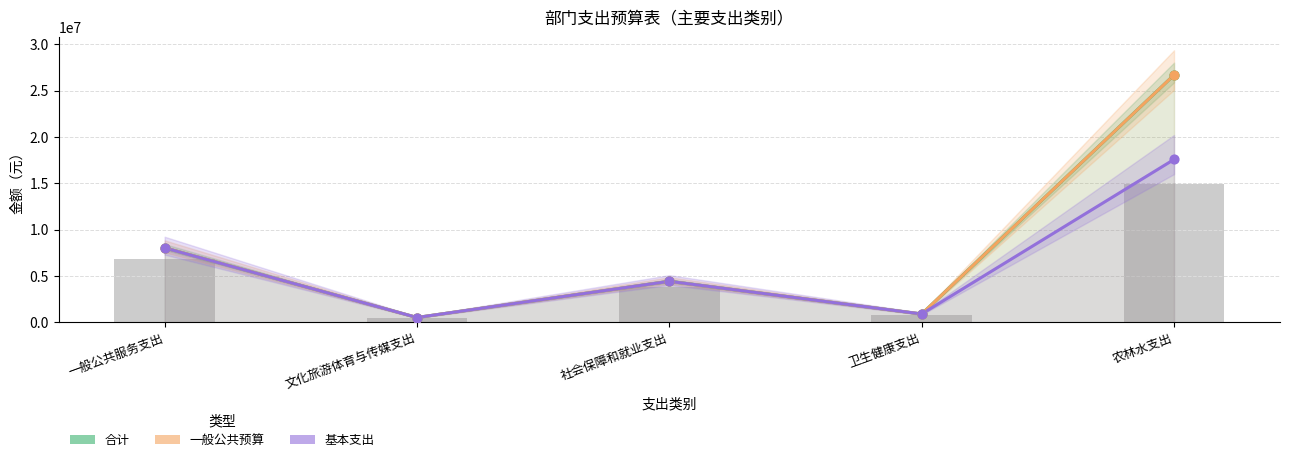

At which category is the sum across all series the highest?

农林水支出